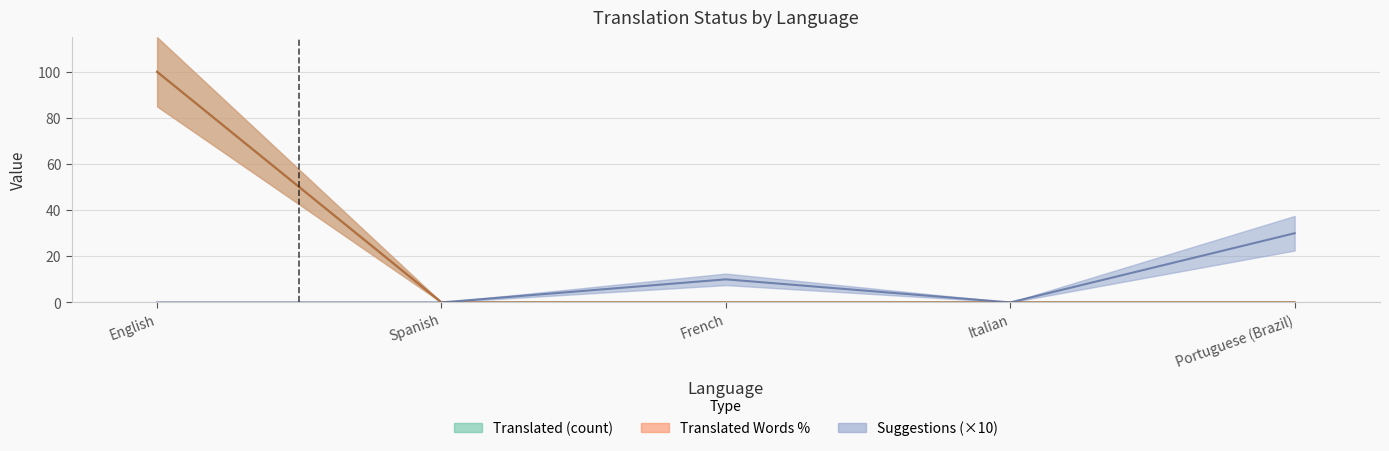

True or false: suggestions and translated_percent intersect in this chart.

False